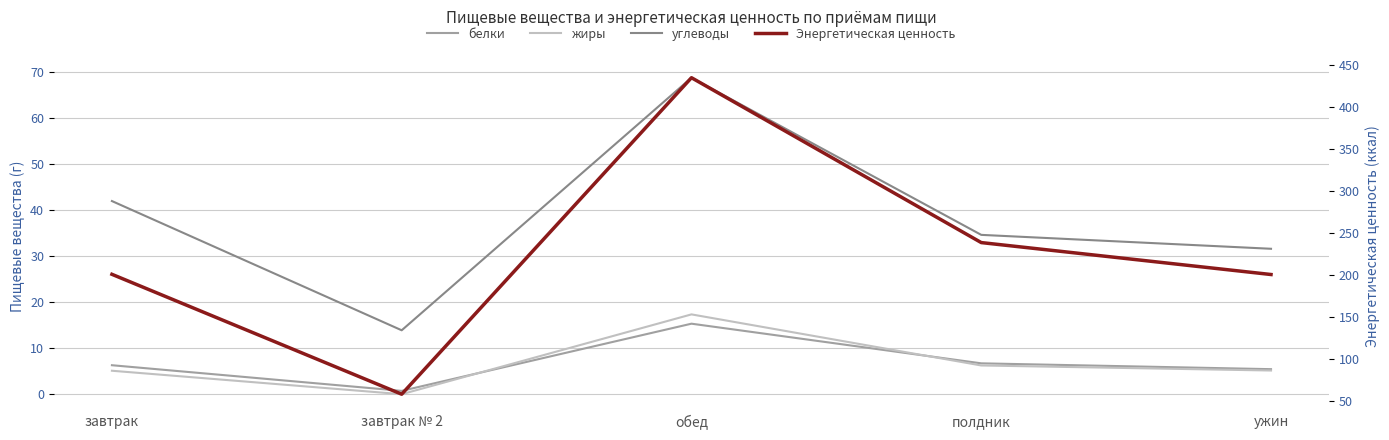

Does the chart have visible grid lines?

Yes